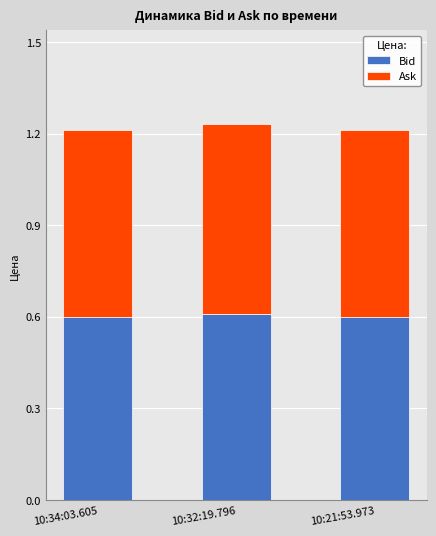

What is the total value across all series at 10:32:19.796?

1.2